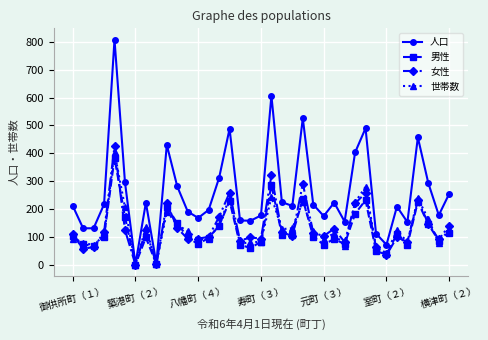

What is the maximum value shown in the chart?

808